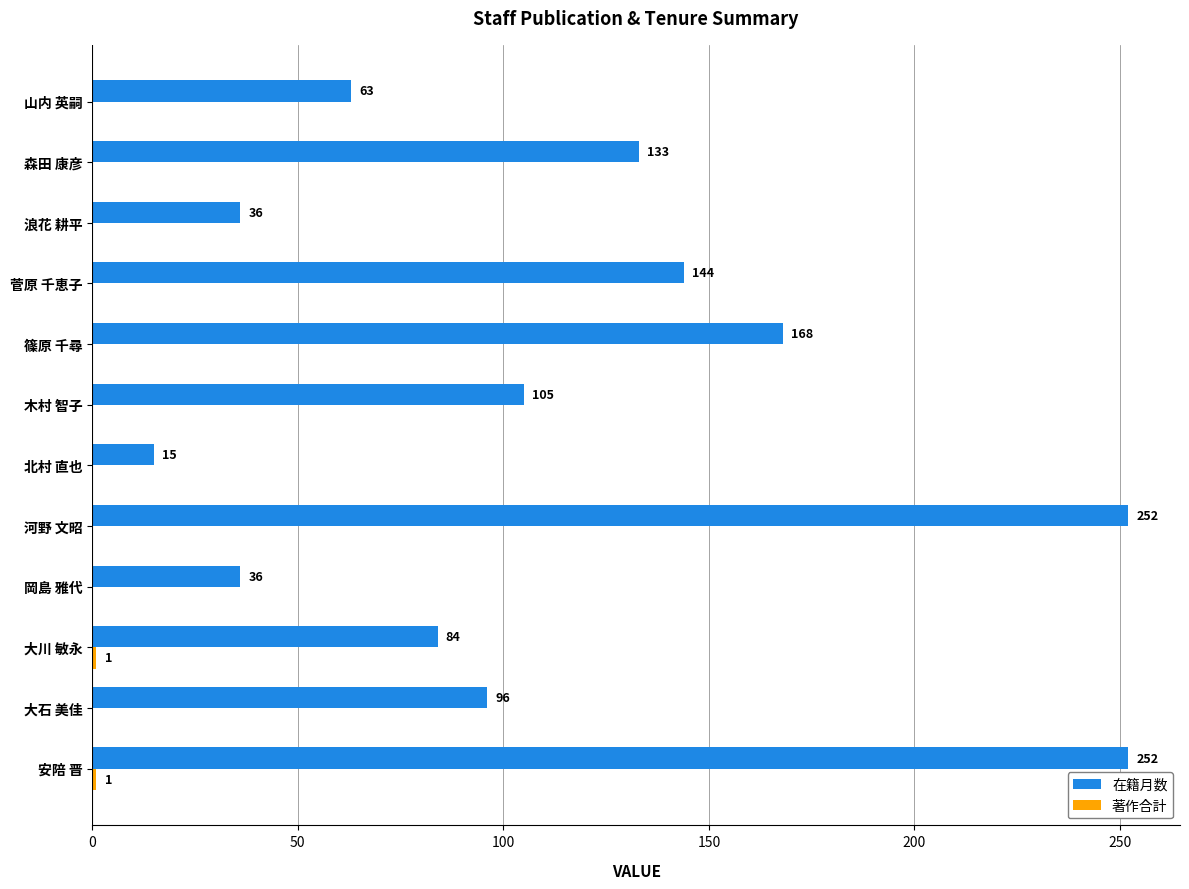

Count the number of categories in the chart.

12